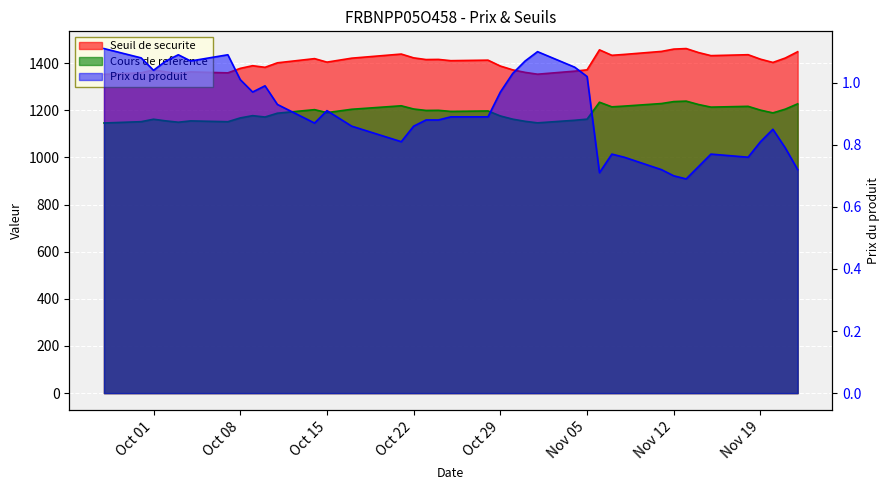

At which category does the chart reach its peak across all series?

2024-11-13